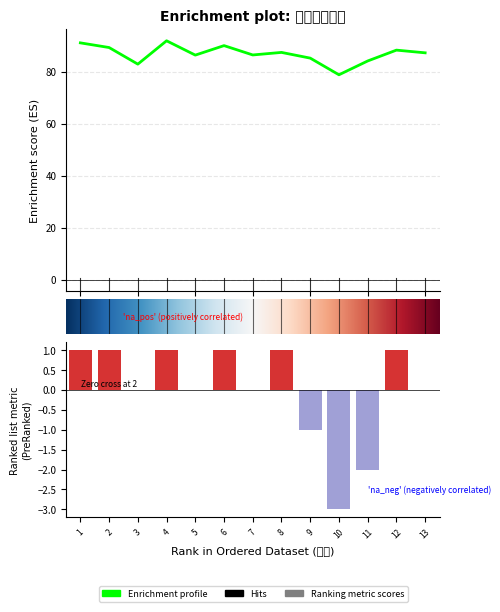

True or false: 面试成绩 has a value of 63.1 at 6.

False